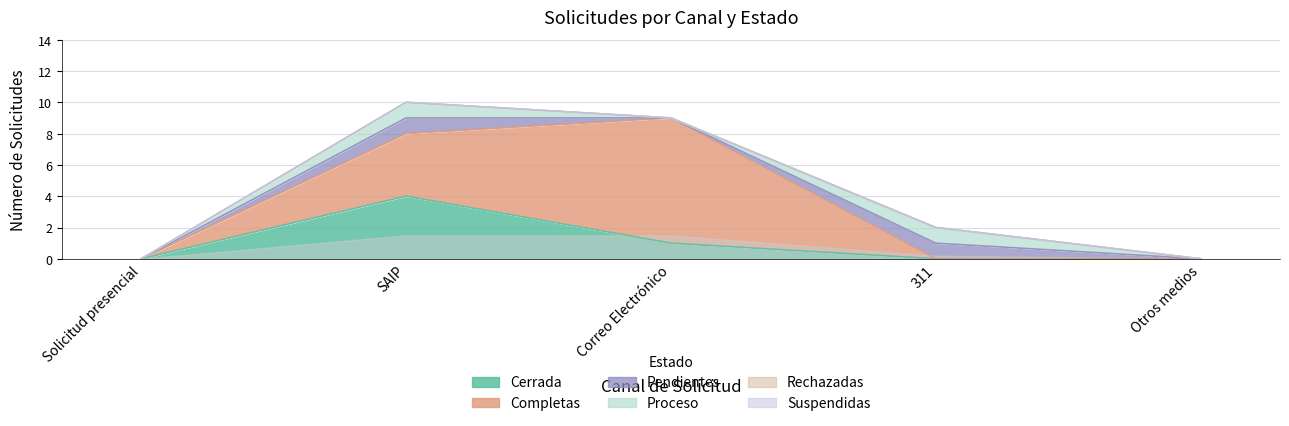

What are all the series names shown in the legend?

Cerrada, Completas, Pendientes, Proceso, Rechazadas, Suspendidas